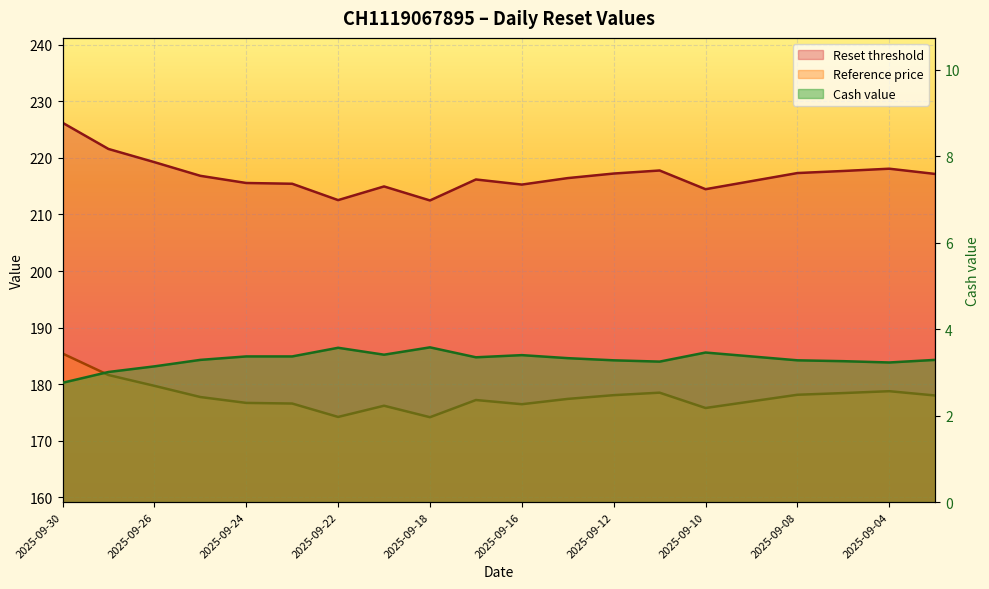

Rank the series by their average value, from lowest to highest.

Cash value, Reference price, Reset threshold